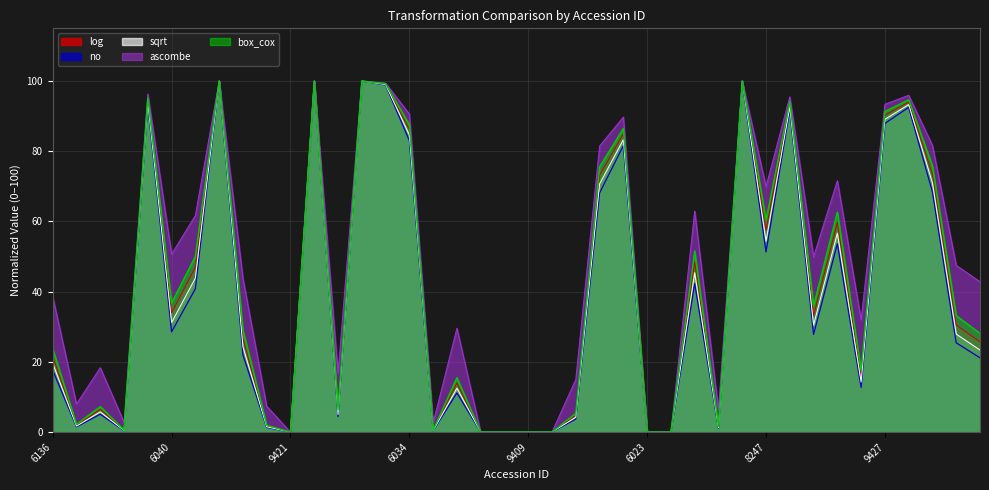

Reading left to right, transcribe all the data shown in this chart.

log: 21.6	1.9	6.5	0.5	94.5	34.0	46.9	100.0	26.7	1.7	0.0	100.0	5.7	100.0	99.1	86.1	0.5	14.0	0.0	0.0	0.0	0.0	4.8	73.2	84.9	0.0	0.0	48.5	1.4	100.0	57.4	93.3	33.2	59.7	15.9	90.2	94.0	73.4	30.5	25.7
no: 17.6	1.5	5.1	0.4	93.2	28.6	40.8	100.0	22.0	1.3	0.0	100.0	4.4	100.0	98.9	83.0	0.4	11.2	0.0	0.0	0.0	0.0	3.7	68.1	81.6	0.0	0.0	42.3	1.1	100.0	51.3	91.7	27.8	53.6	12.7	87.9	92.5	68.4	25.4	21.2
sqrt: 19.6	1.7	5.8	0.4	93.9	31.2	43.9	100.0	24.3	1.5	0.0	100.0	5.0	100.0	99.0	84.6	0.4	12.5	0.0	0.0	0.0	0.0	4.2	70.7	83.3	0.0	0.0	45.4	1.2	100.0	54.4	92.5	30.4	56.7	14.2	89.1	93.3	70.9	27.9	23.4
ascombe: 38.6	8.0	18.3	2.8	96.3	50.7	61.7	100.0	43.8	7.4	0.0	100.0	16.8	100.0	99.4	90.6	2.6	29.6	0.0	0.0	0.0	0.0	15.0	81.5	89.7	0.0	0.0	63.0	6.4	100.0	69.9	95.5	50.0	71.6	32.0	93.4	95.9	81.6	47.5	42.8
box_cox: 23.8	2.2	7.3	0.6	95.2	36.8	50.0	100.0	29.1	1.9	0.0	100.0	6.3	100.0	99.2	87.6	0.5	15.5	0.0	0.0	0.0	0.0	5.4	75.6	86.5	0.0	0.0	51.6	1.6	100.0	60.5	94.1	36.0	62.7	17.6	91.3	94.7	75.8	33.2	28.1